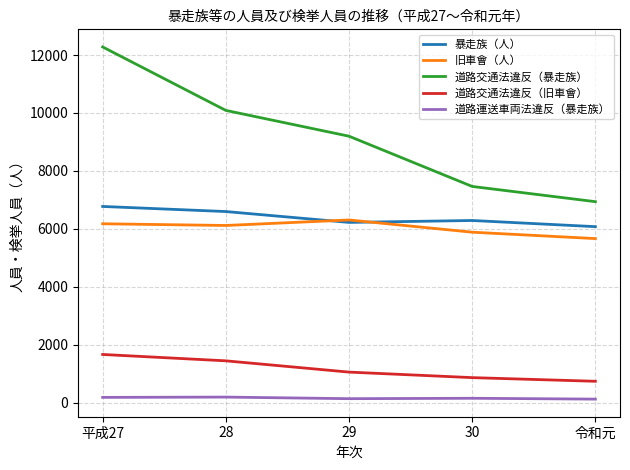

What is the difference between the maximum and minimum values in the 旧車會（人） series?

643